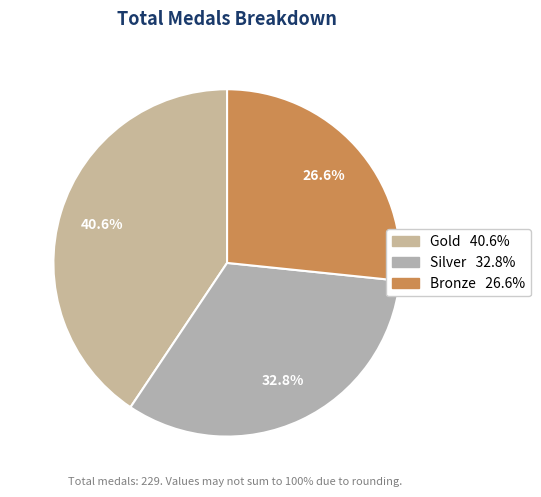

To the nearest percent, what portion does Gold represent?

41%